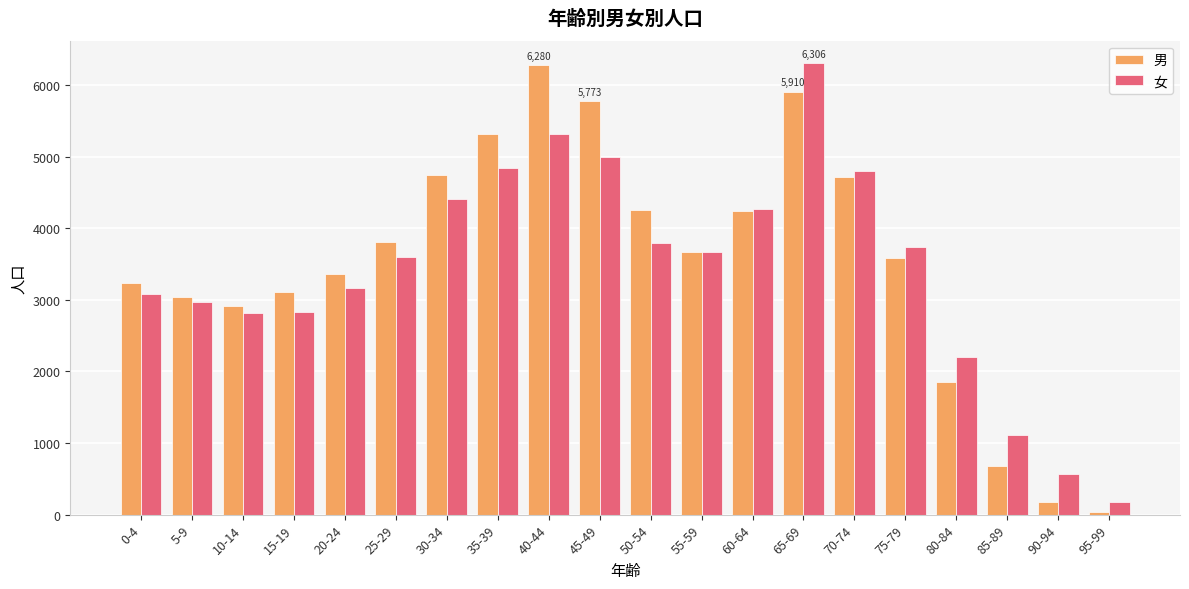

Which series changed the most between 5-9 and 40-44?

男